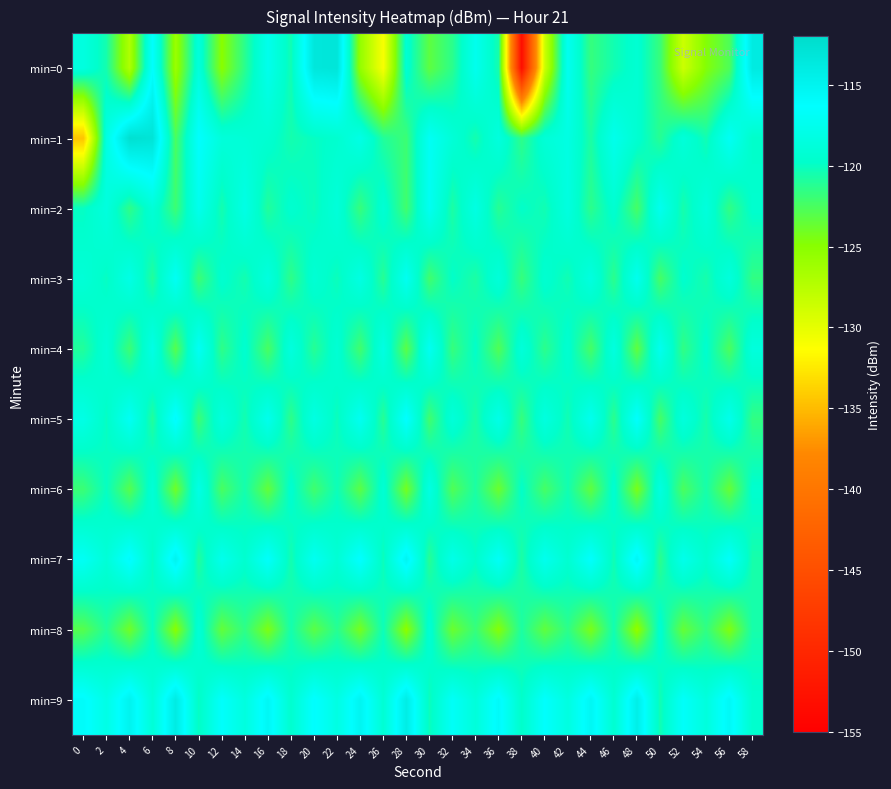

What is the greatest value displayed?

-112.5